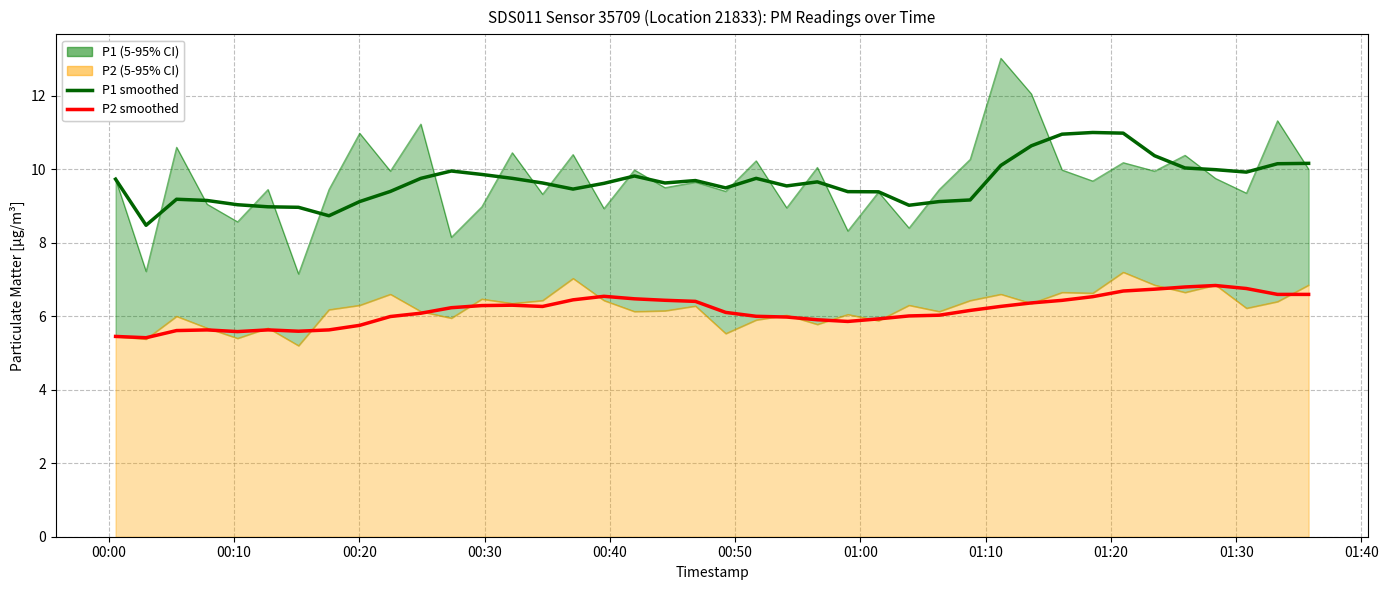

Which series has the largest total across all categories?

P1 smoothed